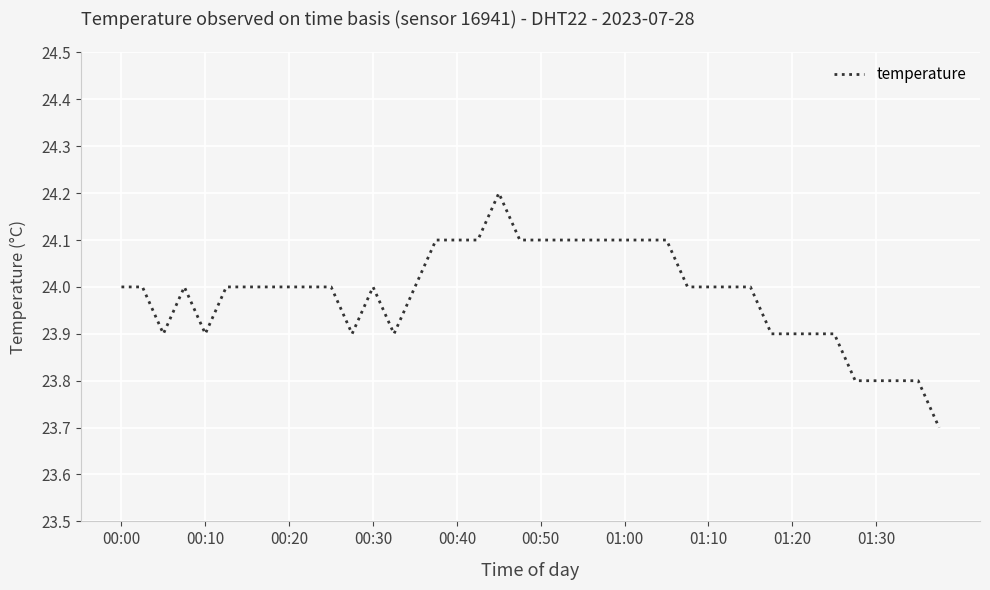

What is the smallest value displayed?

23.7